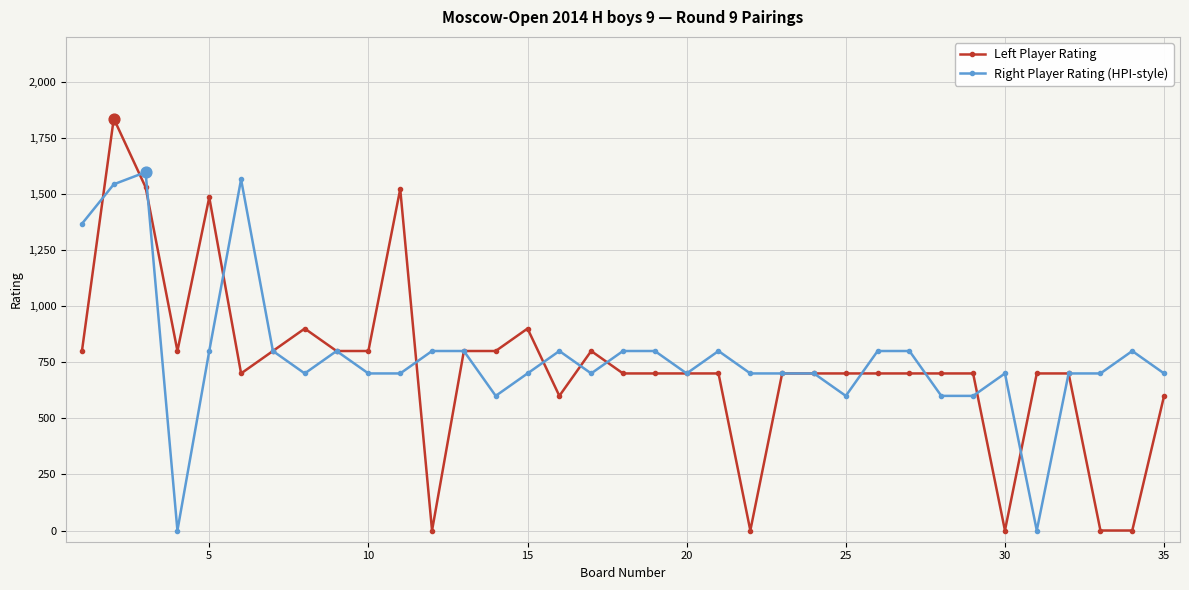

At how many categories does at least one series exceed 1453?

5